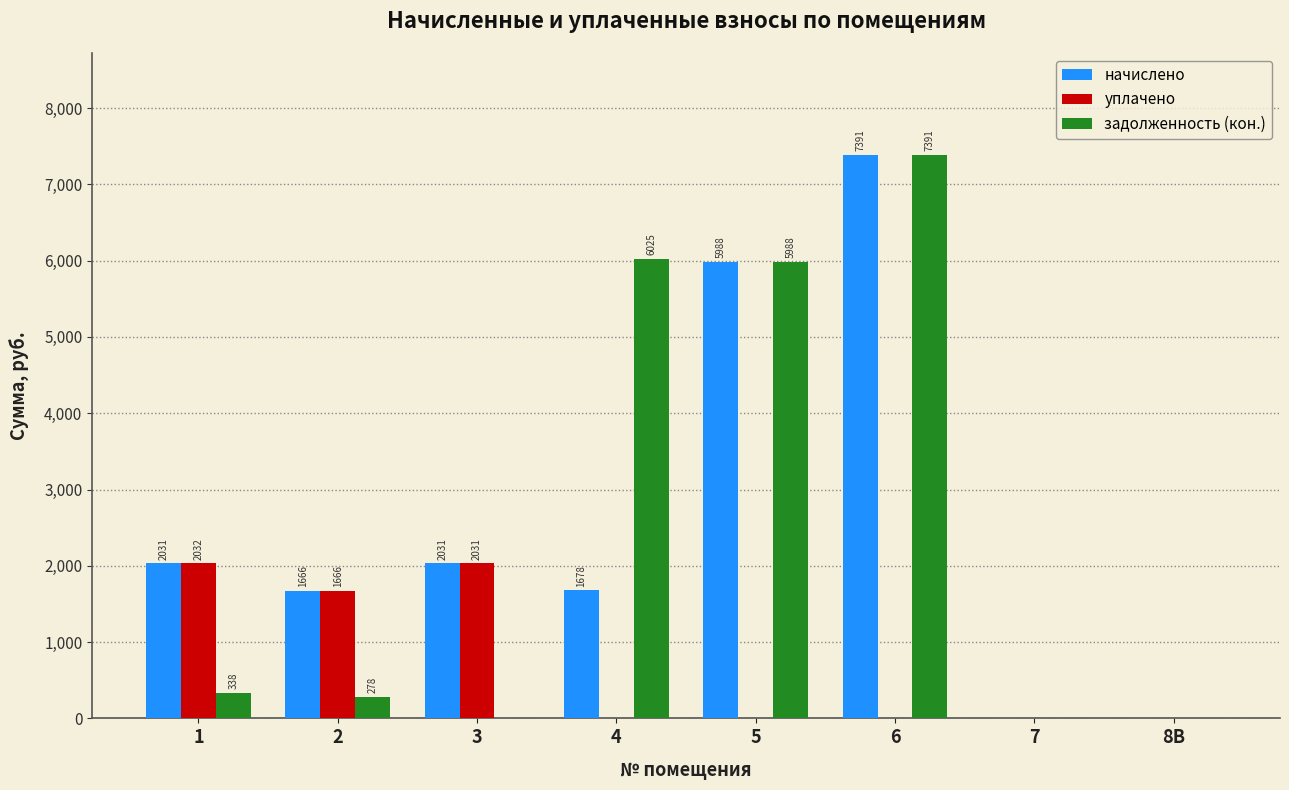

Which label corresponds to the largest value in the chart?

6